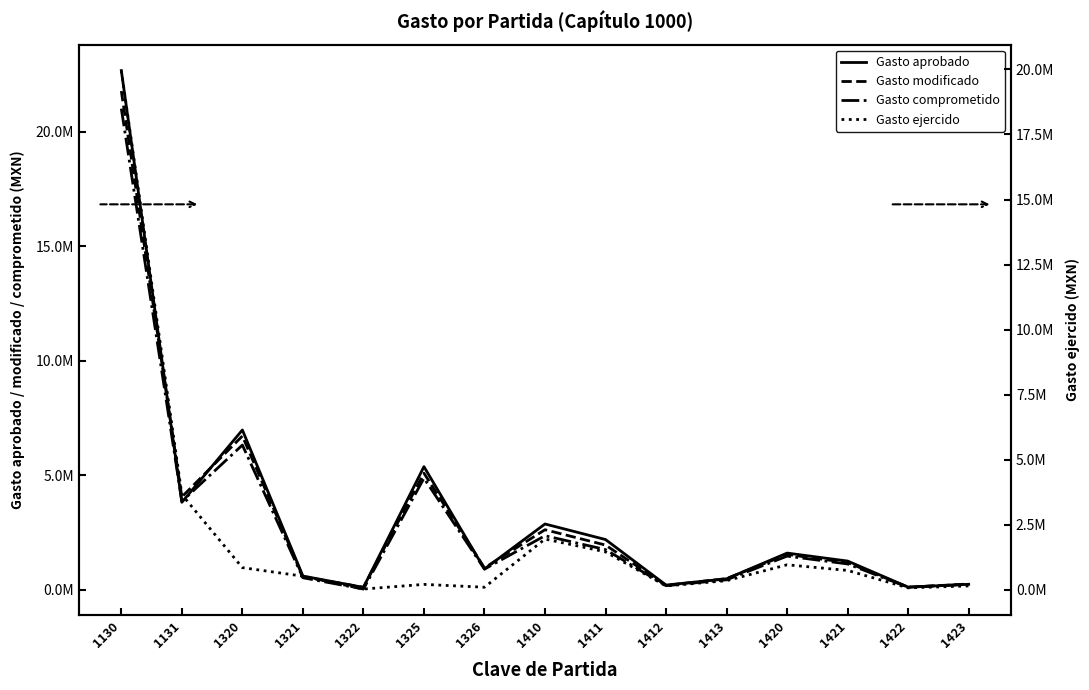

Which has a higher value, 1420 or 1413?

1420